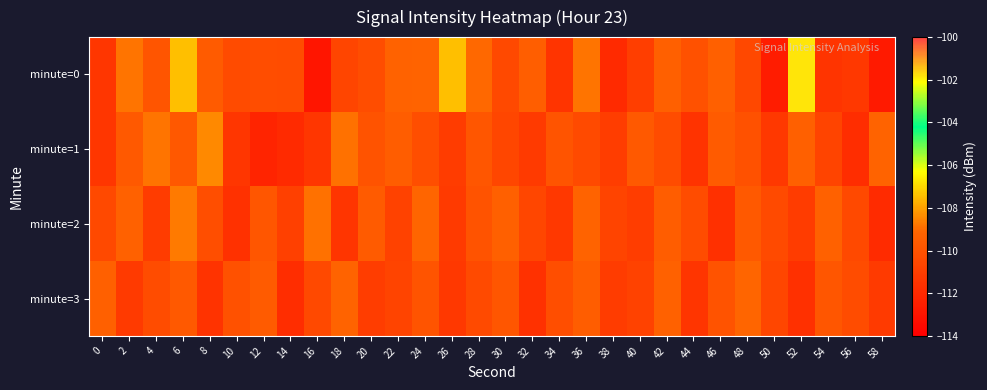

What is the smallest value displayed?

-112.9